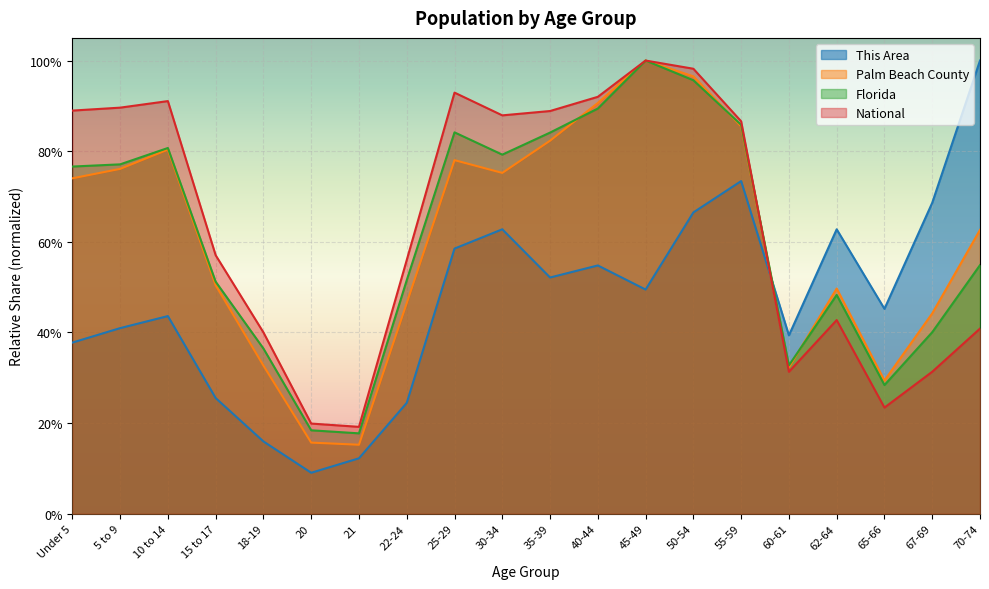

What is the difference between the Palm Beach County values at 15 to 17 and 40-44?

0.4